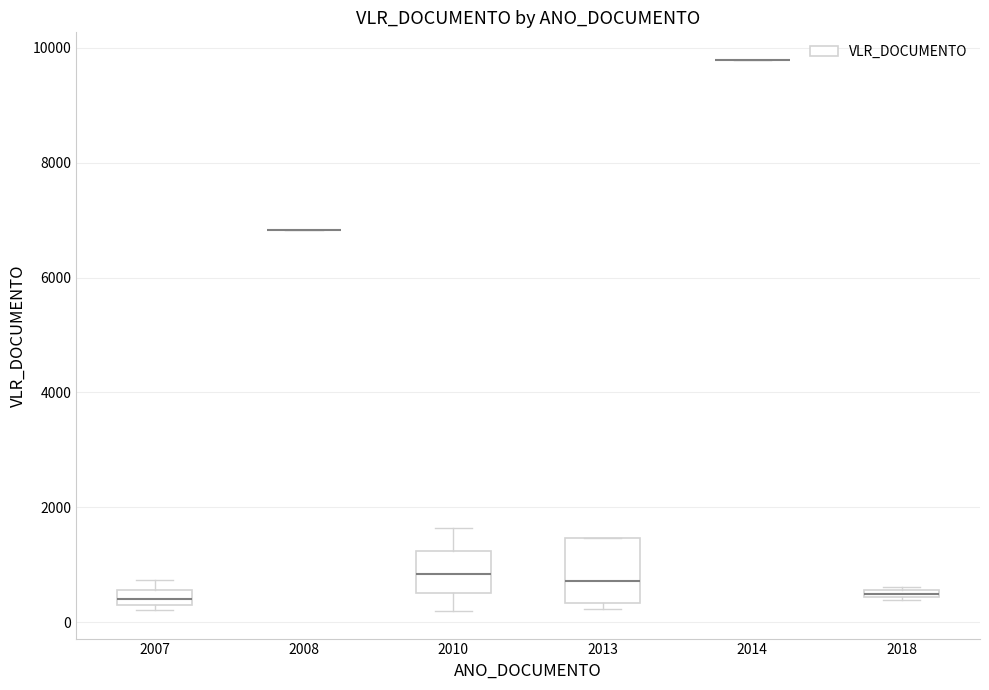

Which box is the tallest, from its lower edge to its upper edge?

2013